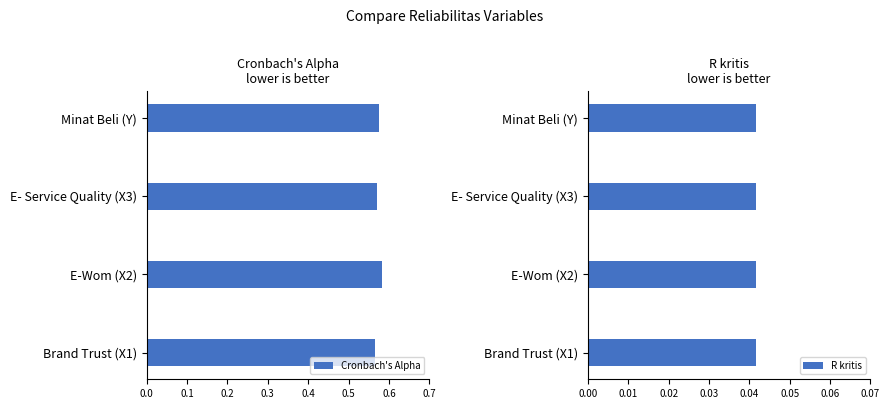

True or false: Cronbach's Alpha has a value of 0.2 at E-Wom (X2).

False